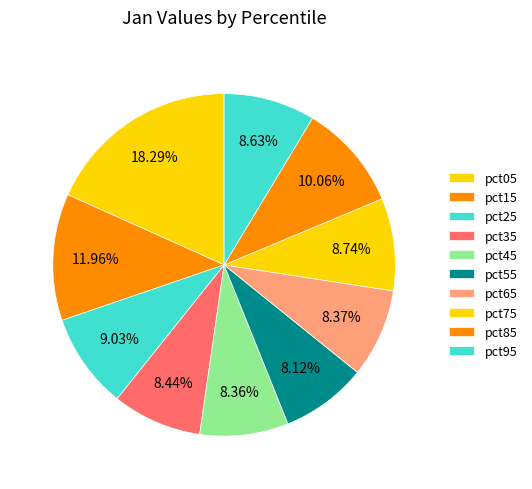

Count the number of slices in the pie.

10